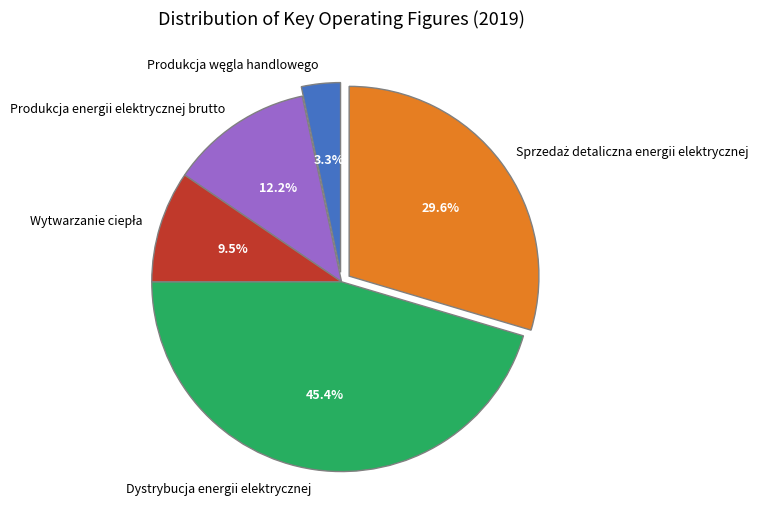

What is the largest slice in the pie chart?

Dystrybucja energii elektrycznej